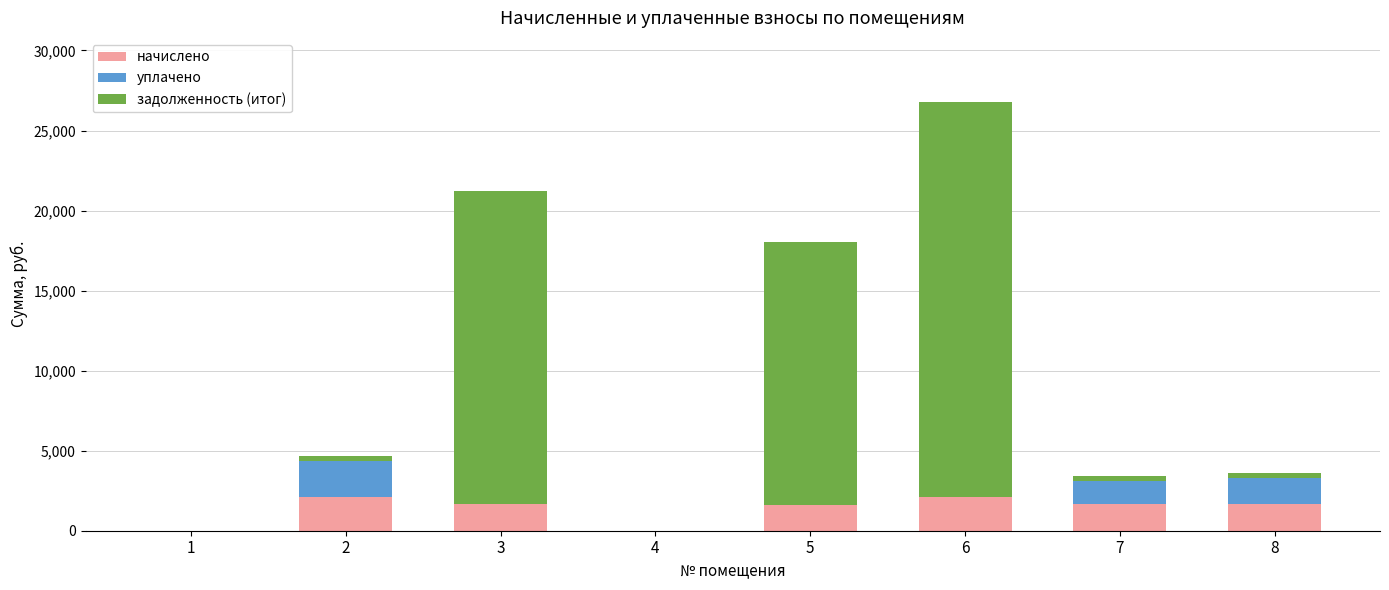

Are the bars grouped side by side (vs. stacked)?

No